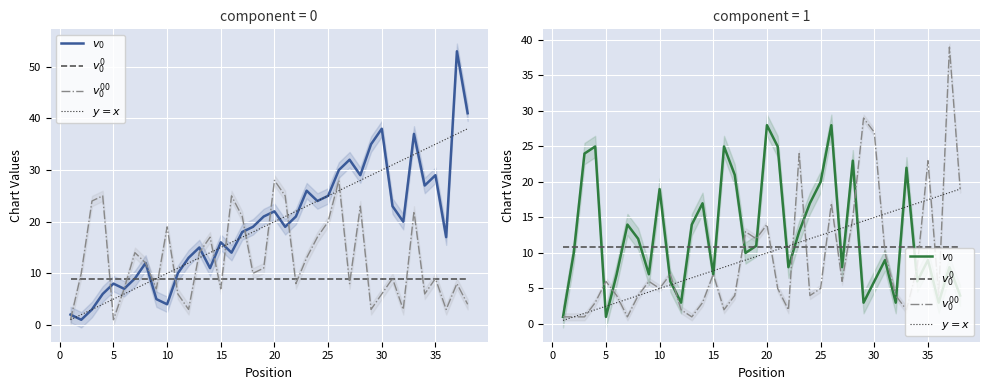

What is the minimum value for $v_0^{00}$?

1.0